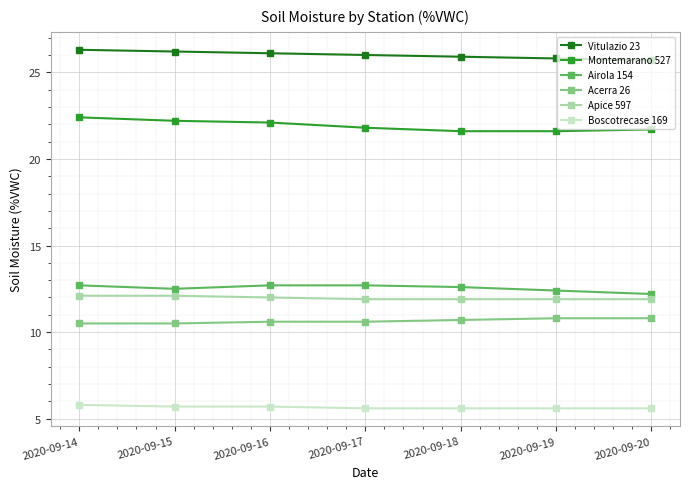

What is the spread (max minus min) of values at 2020-09-14?

20.5